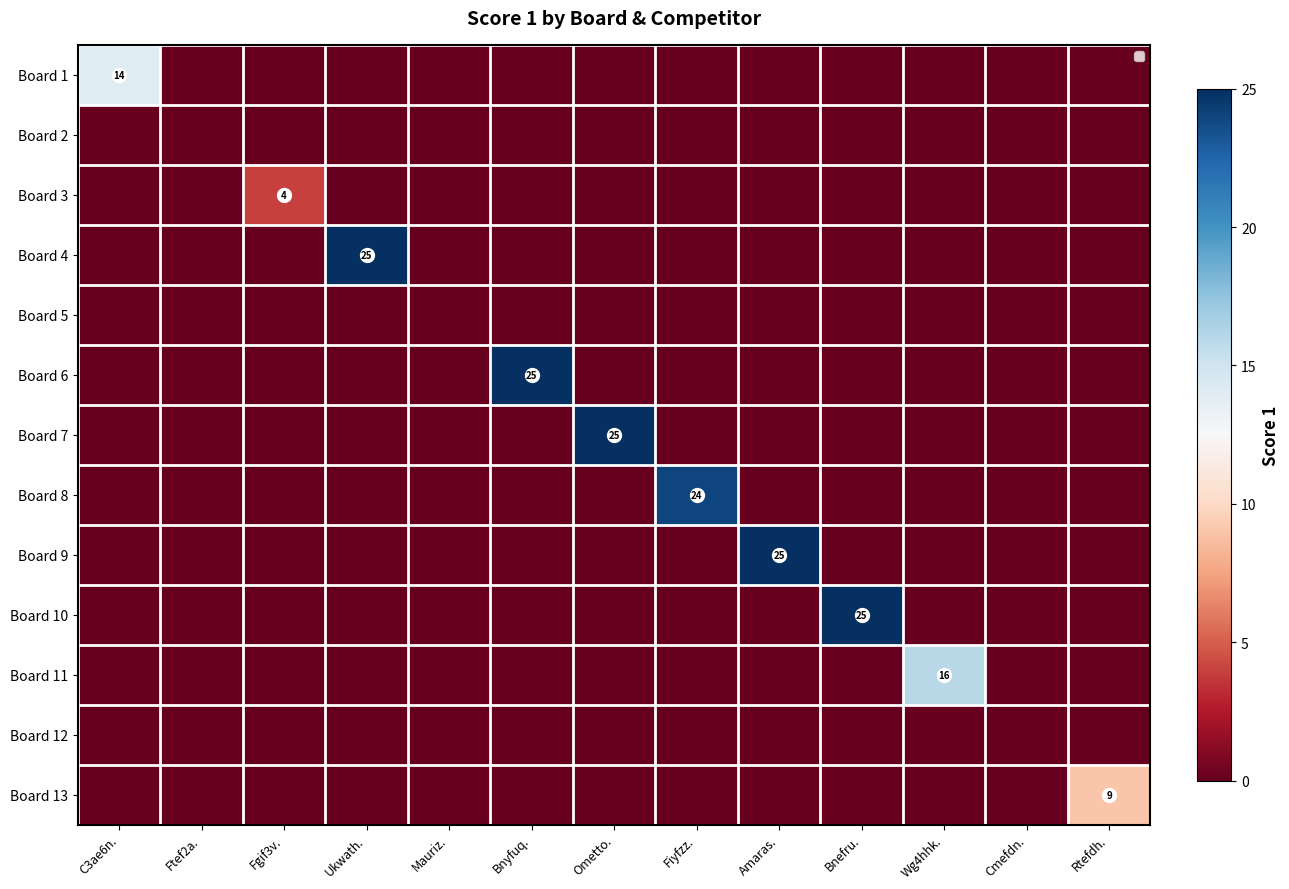

Between Mauriz. and Ometto., which series saw the biggest shift?

Board 7